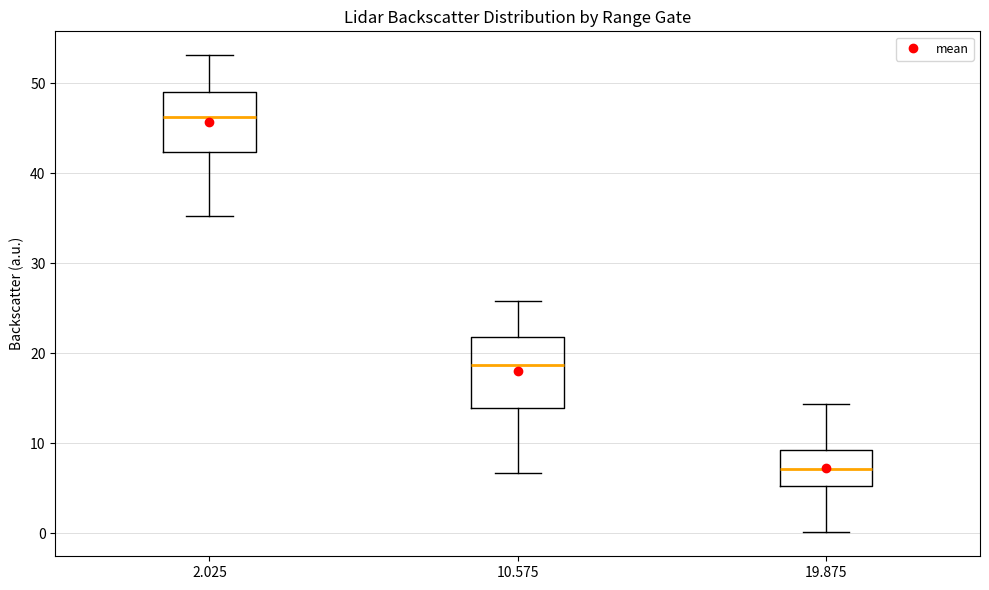

Reading left to right, transcribe this box plot: for each box, give where its median line is, the range the box spans, and where its two whiskers end, as read against the y-axis. The values are not printed on the chart, so give them approximately, as read against the axis.

2.025: median 46, box 42 to 49, whiskers 35 to 53
10.575: median 19, box 14 to 22, whiskers 7 to 26
19.875: median 7, box 5 to 9, whiskers 0 to 14